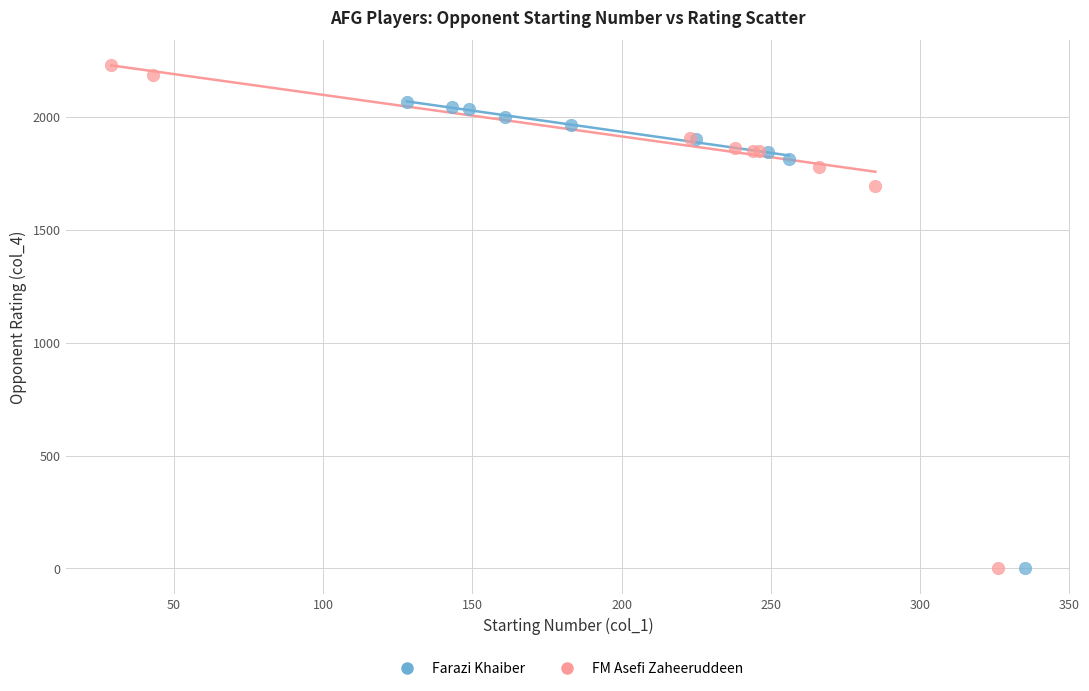

Which series has the largest Y range (max minus min)?

FM Asefi Zaheeruddeen